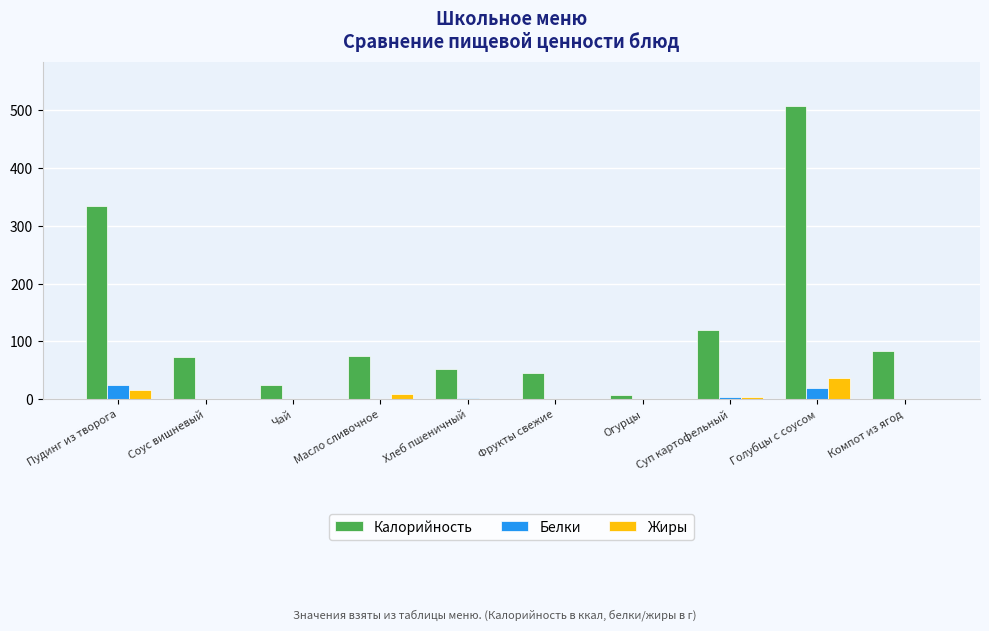

What are all the series names shown in the legend?

Калорийность, Белки, Жиры